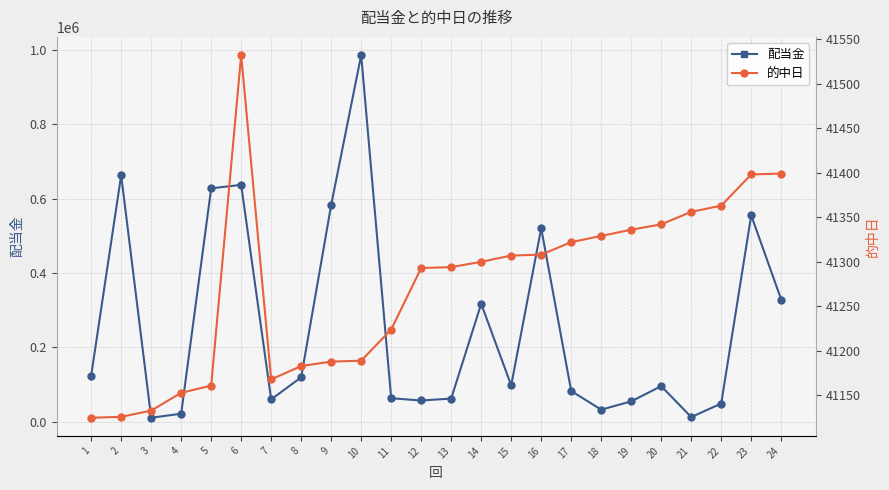

How many times do 的中日 and 配当金 cross each other?

6